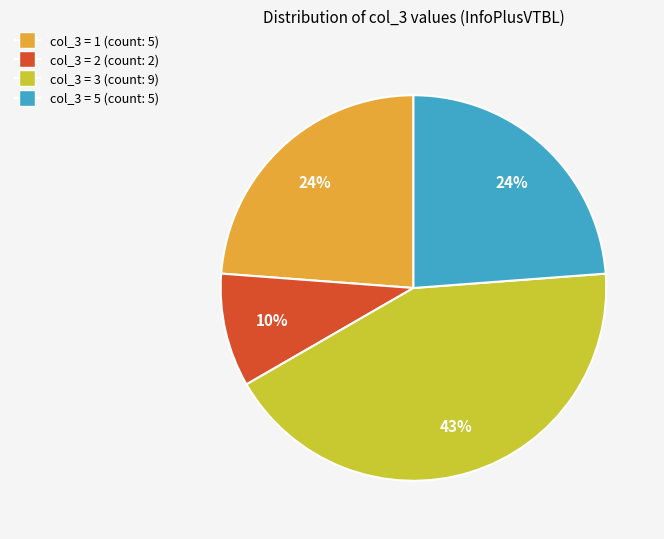

Does any single category account for the majority?

No